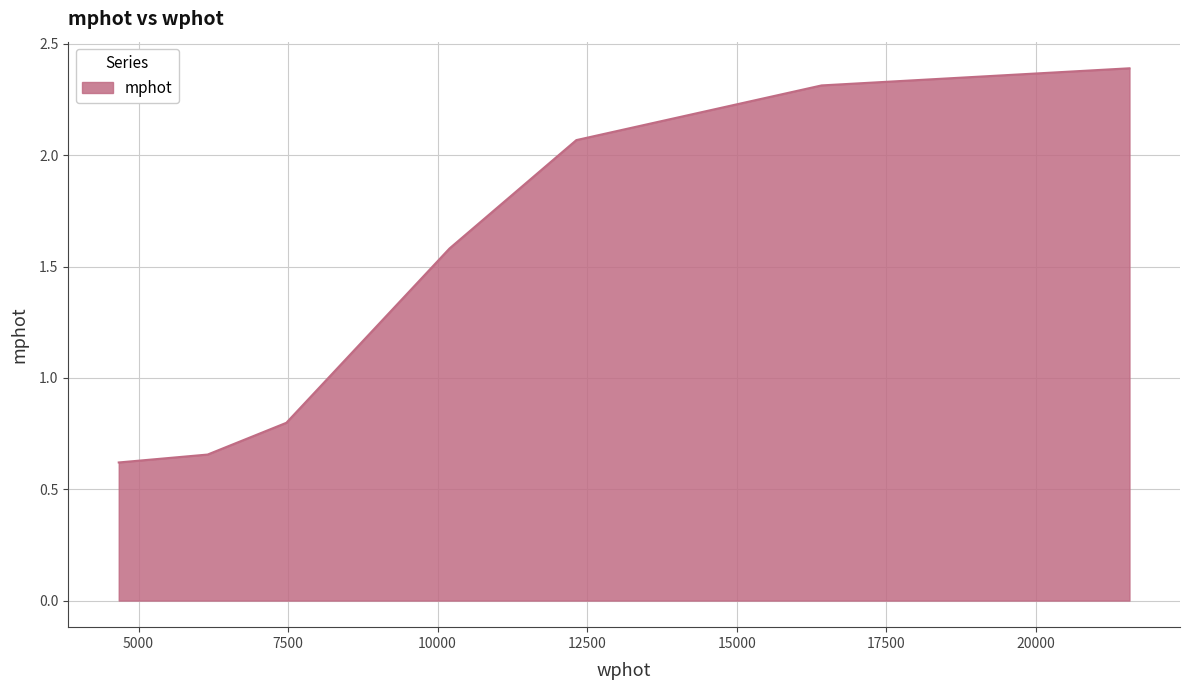

Does the chart have visible grid lines?

Yes